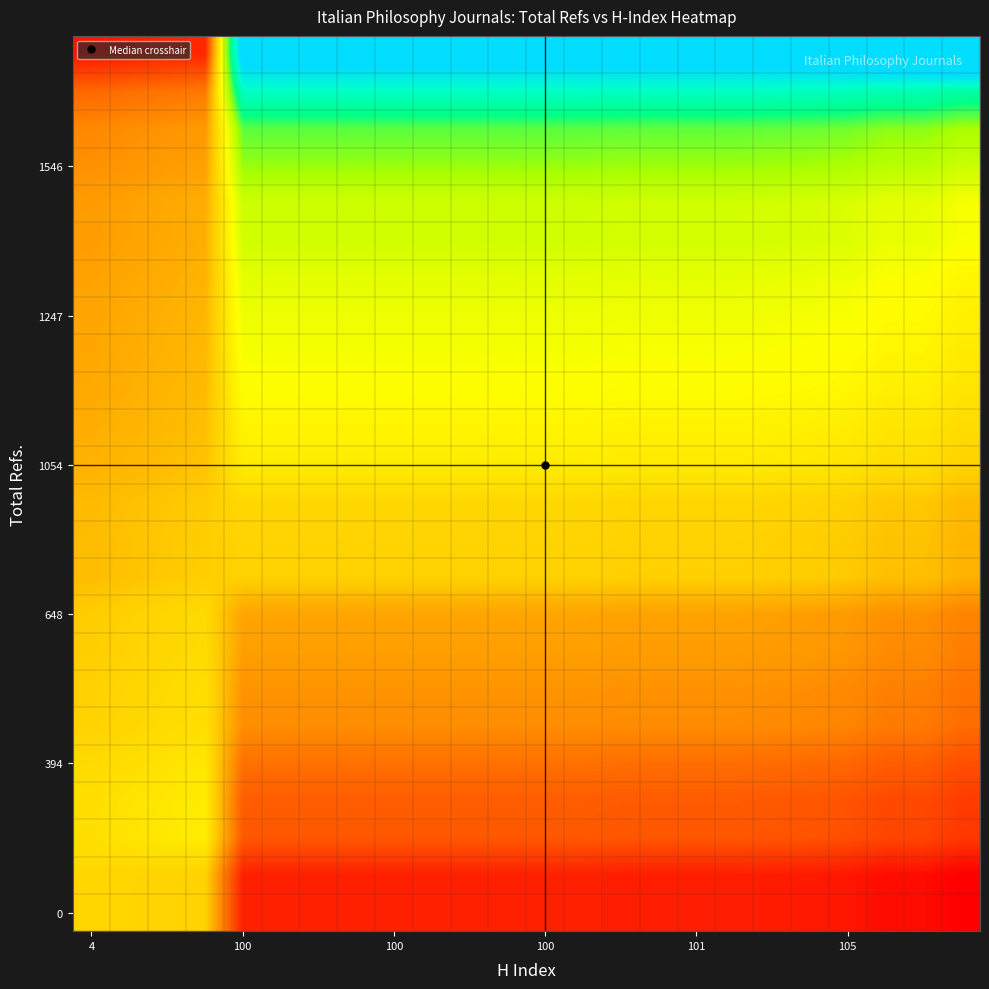

Count the number of categories in the chart.

24